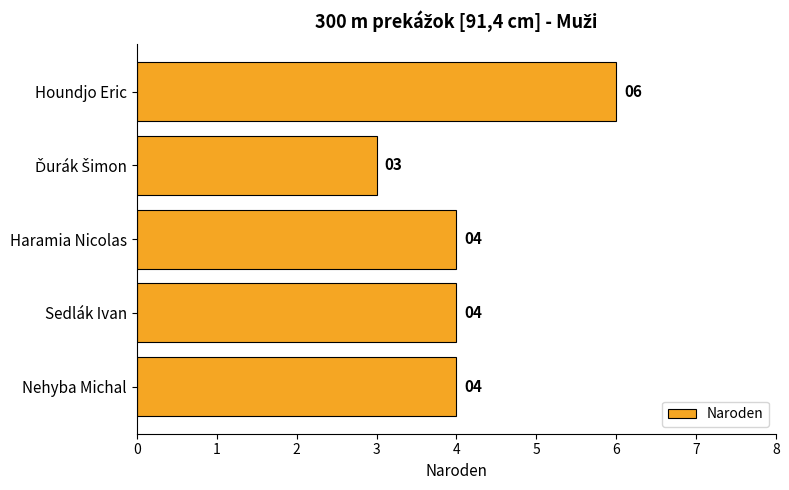

Reading top to bottom, what are all the values shown in this chart?

6	3	4	4	4